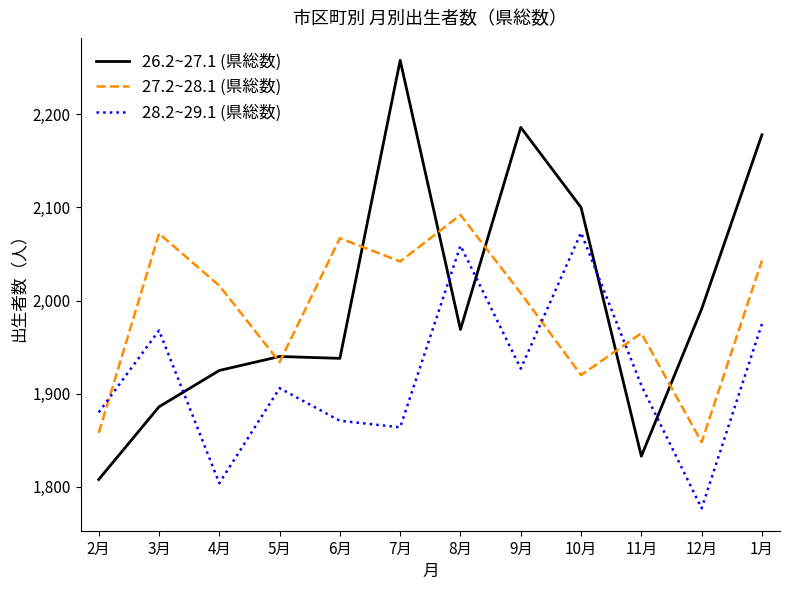

What is the total value across all series at 12月?

5616